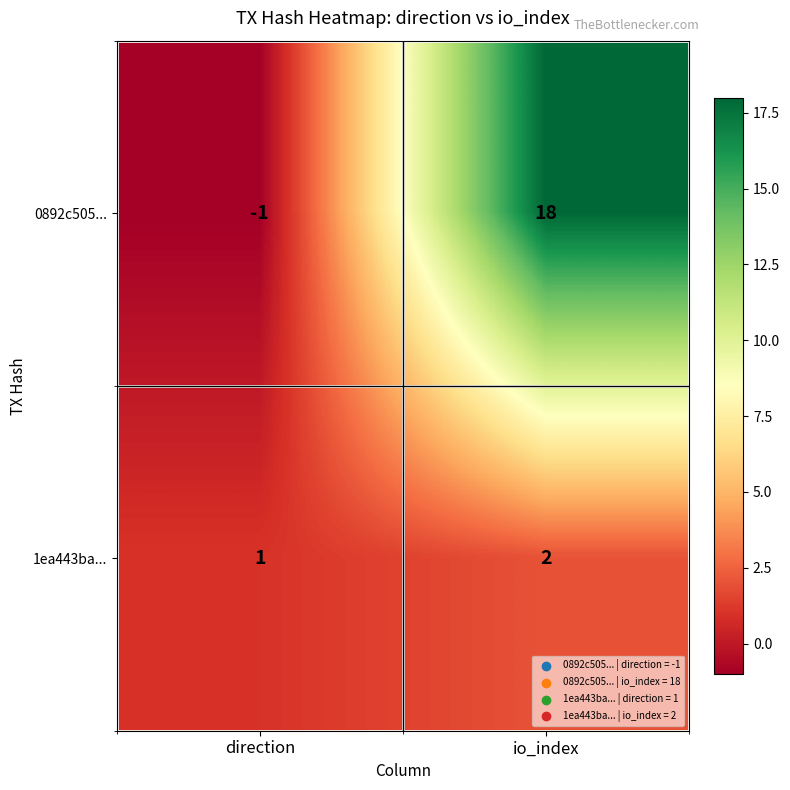

The value of 0892c505... at direction is -1. True or false?

True